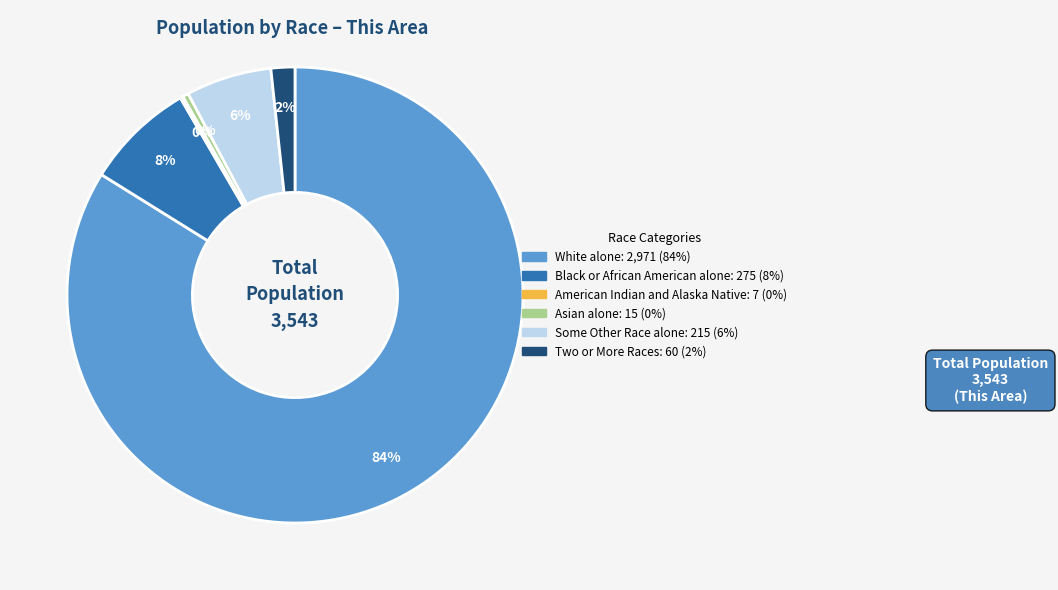

Is it true that Asian alone is 0% of the pie?

True